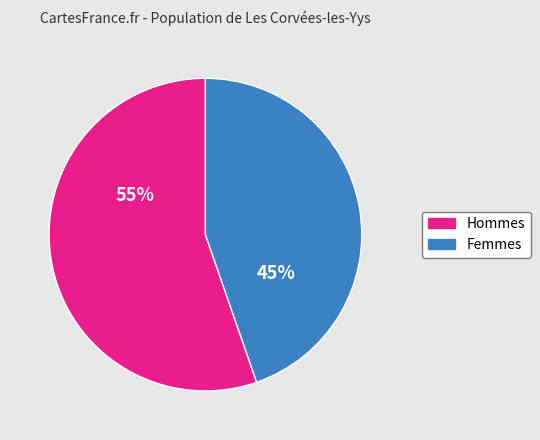

Which slice is the largest?

Hommes